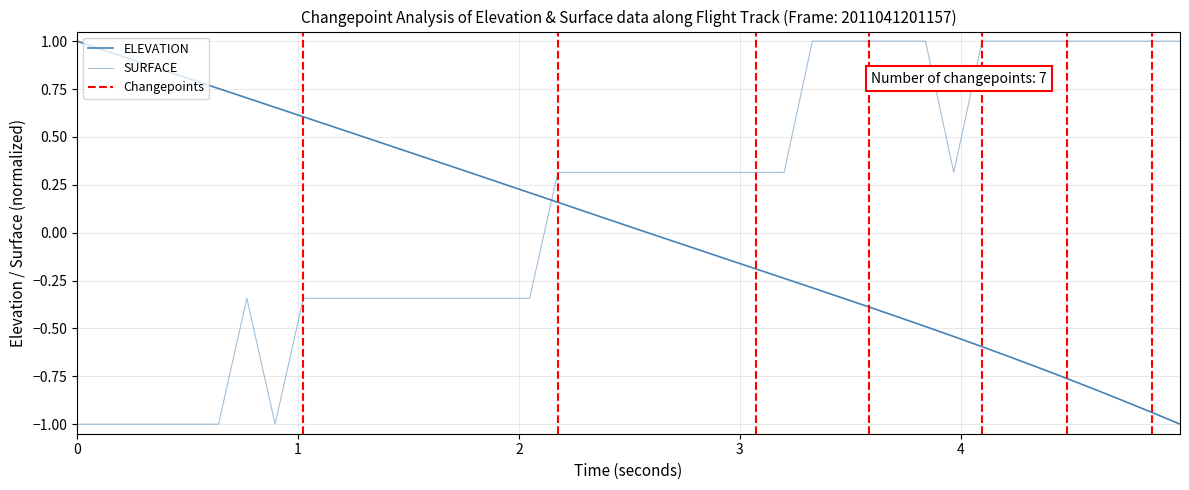

What are all the series names shown in the legend?

ELEVATION, SURFACE